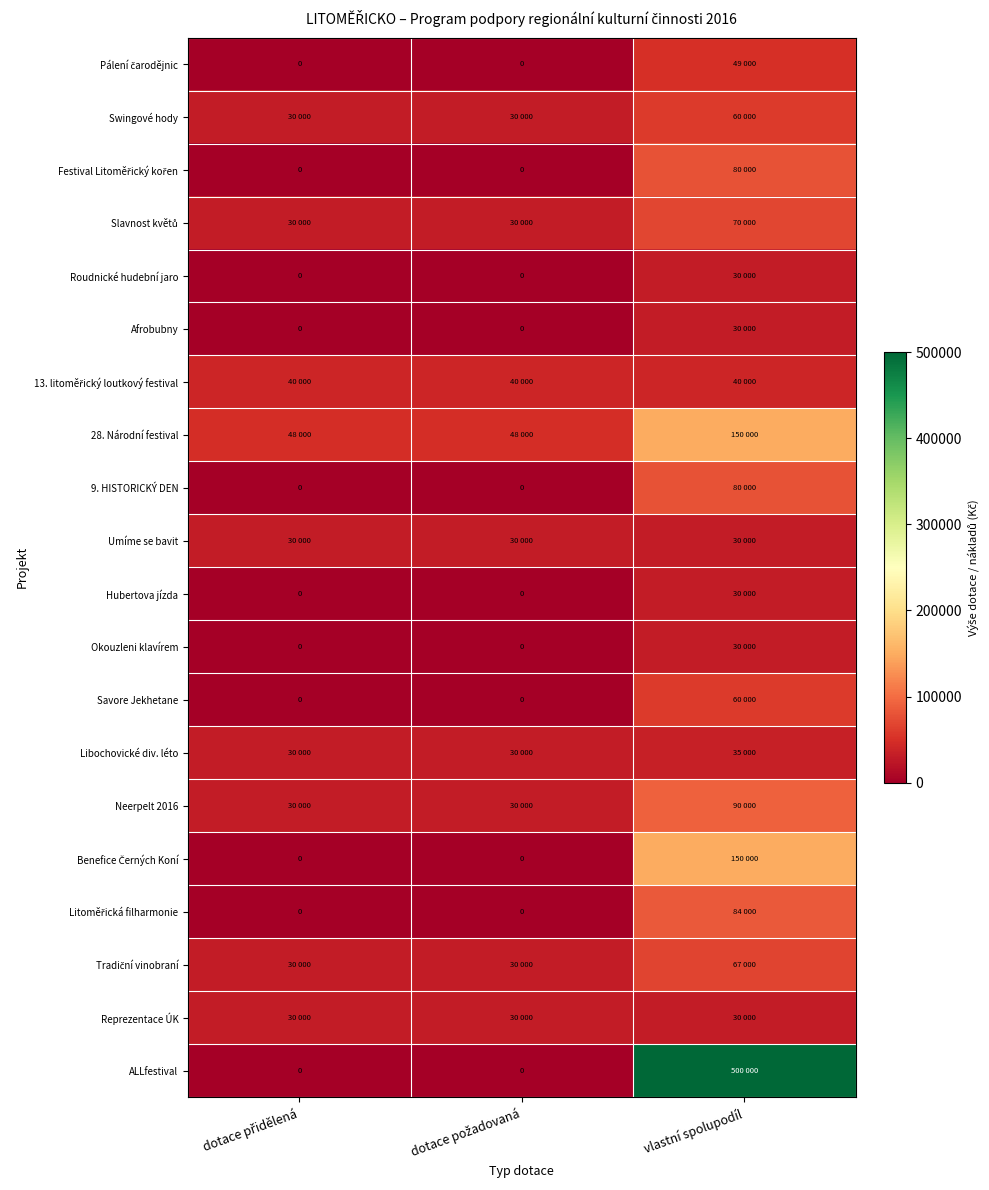

Is it true that Afrobubny equals 0 at dotace přidělená?

True